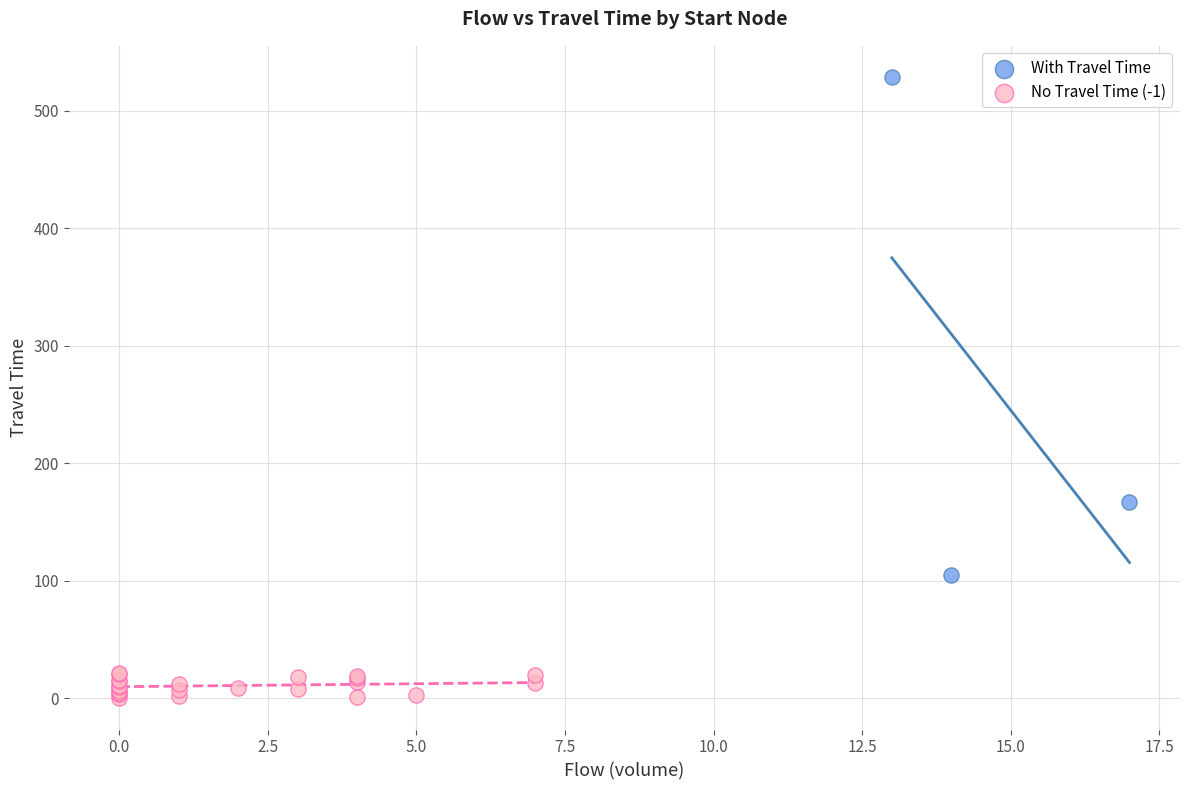

Which series reaches the maximum Y coordinate?

With Travel Time